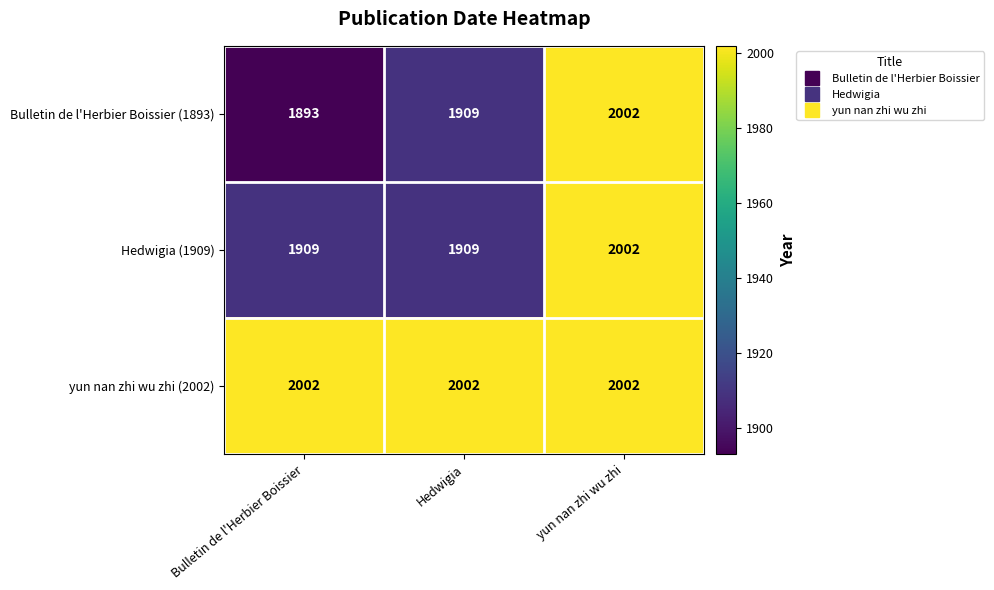

What is the difference between the highest and lowest values at Hedwigia?

93